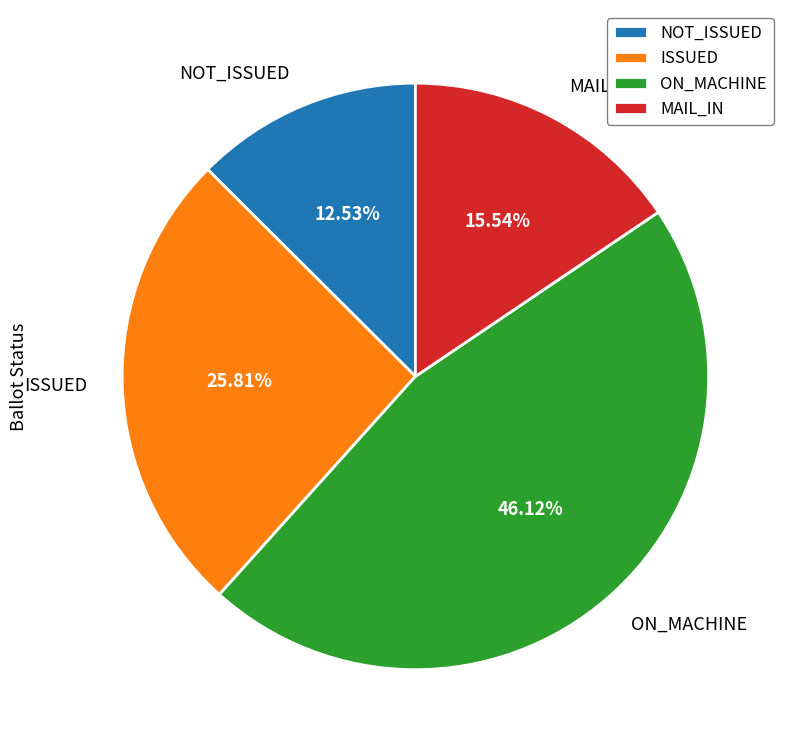

Approximately how many times larger is the value at MAIL_IN compared to NOT_ISSUED?

1.2